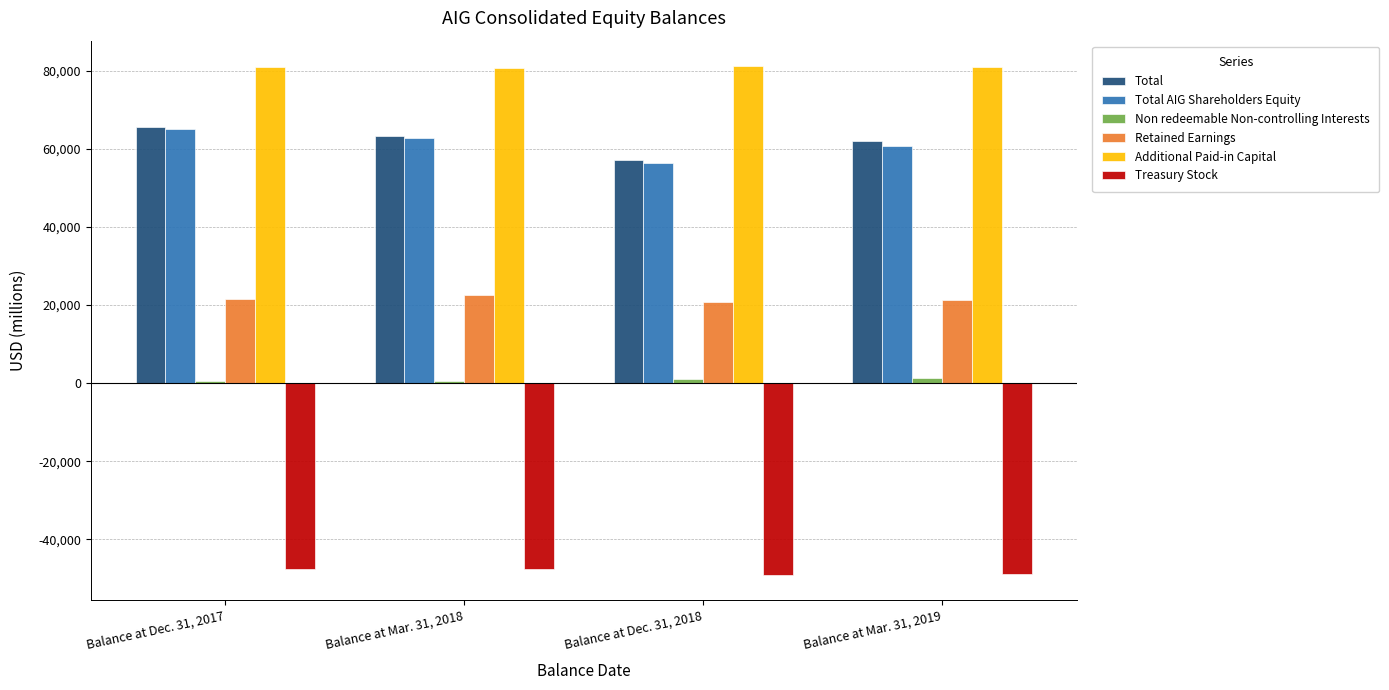

What is the maximum value for Additional Paid-in Capital?

81268